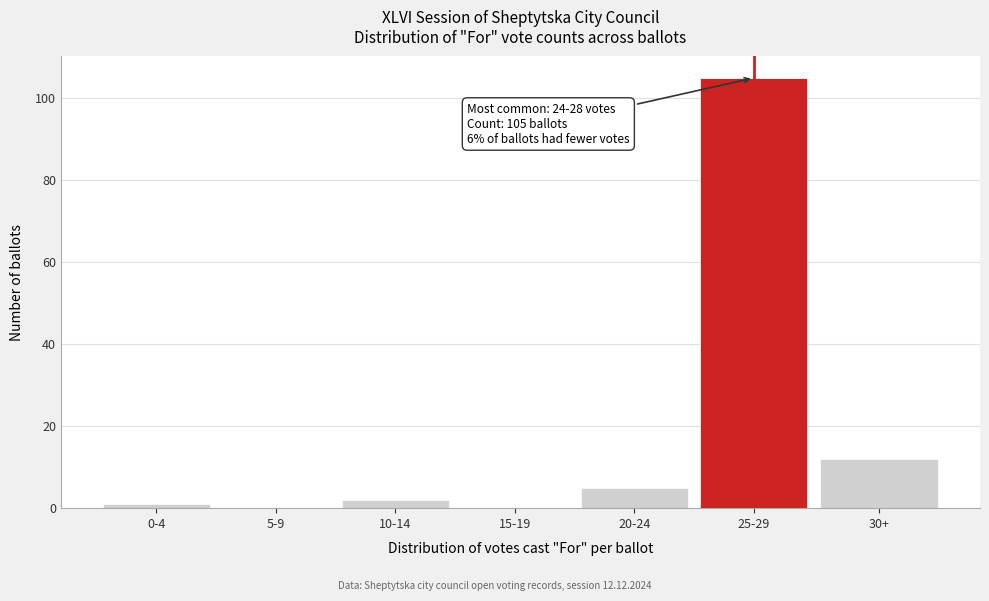

Reading left to right, transcribe all the data shown in this chart.

0-4=1	5-9=0	10-14=2	15-19=0	20-24=5	25-29=105	30+=12